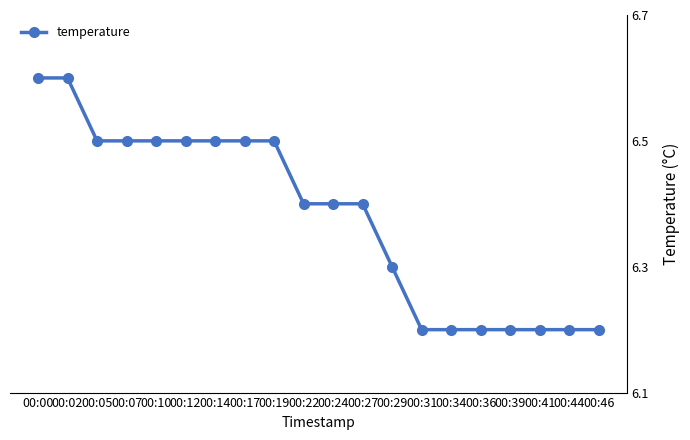

What is the ratio of the value at 00:05 to the value at 00:07?

1.0